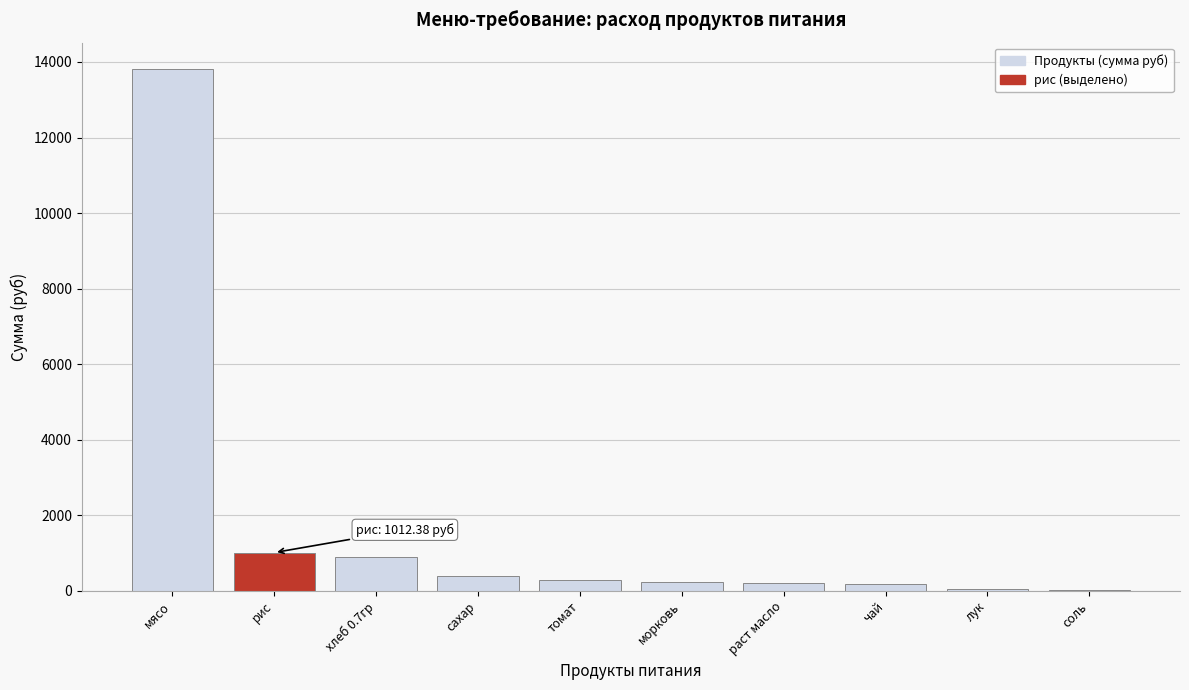

What value does the data have at томат?

294.9